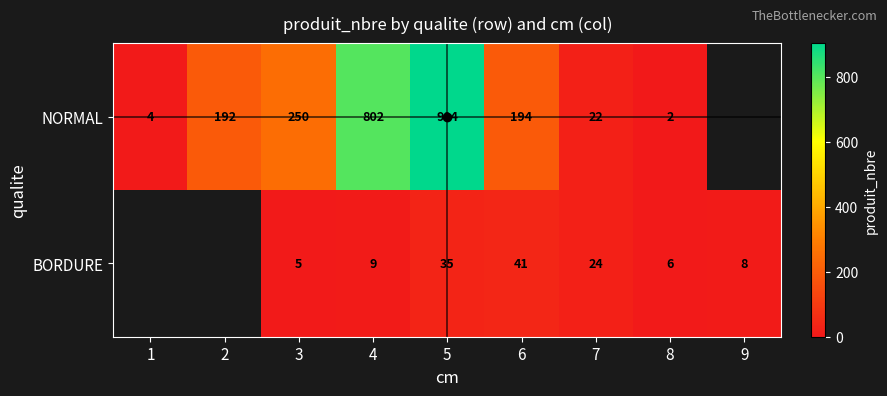

Between 3 and 7, which is larger?

3